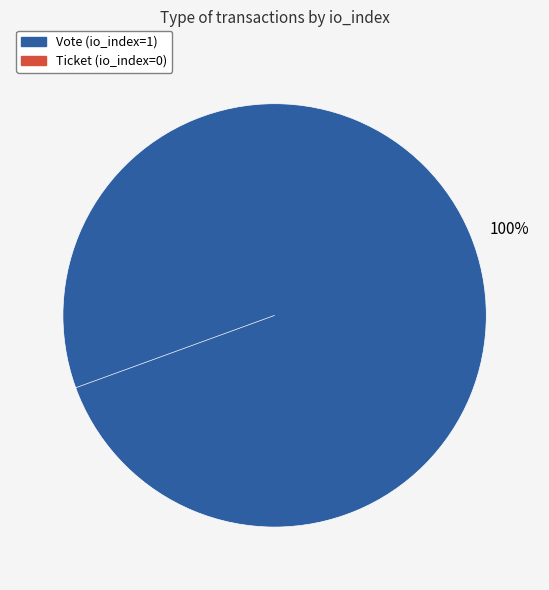

Which has a higher value, Vote (io_index=1) or Ticket (io_index=0)?

Vote (io_index=1)